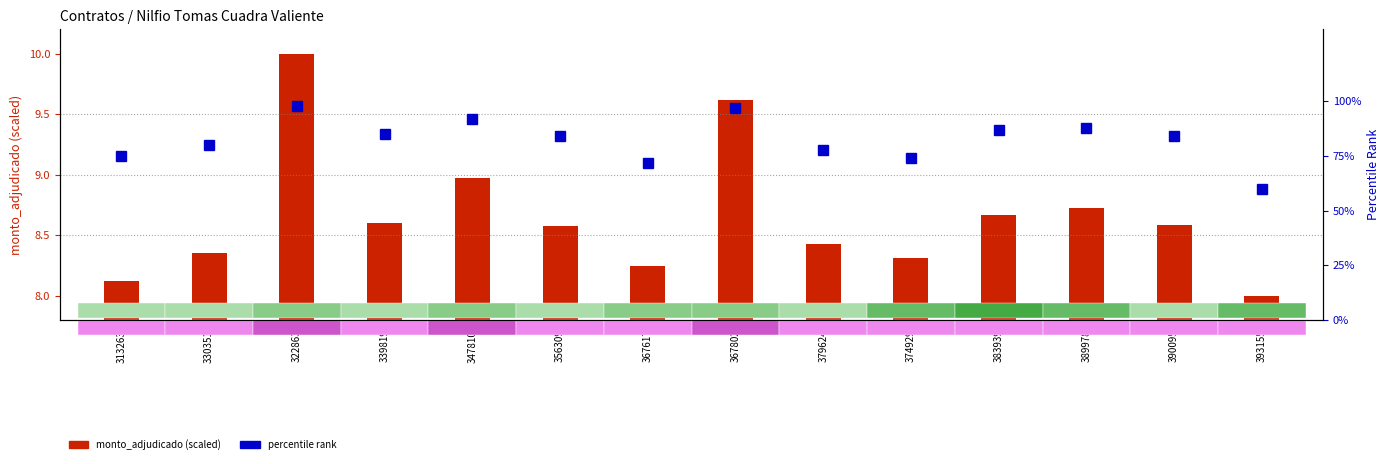

Which series has the largest range (max minus min)?

percentile rank